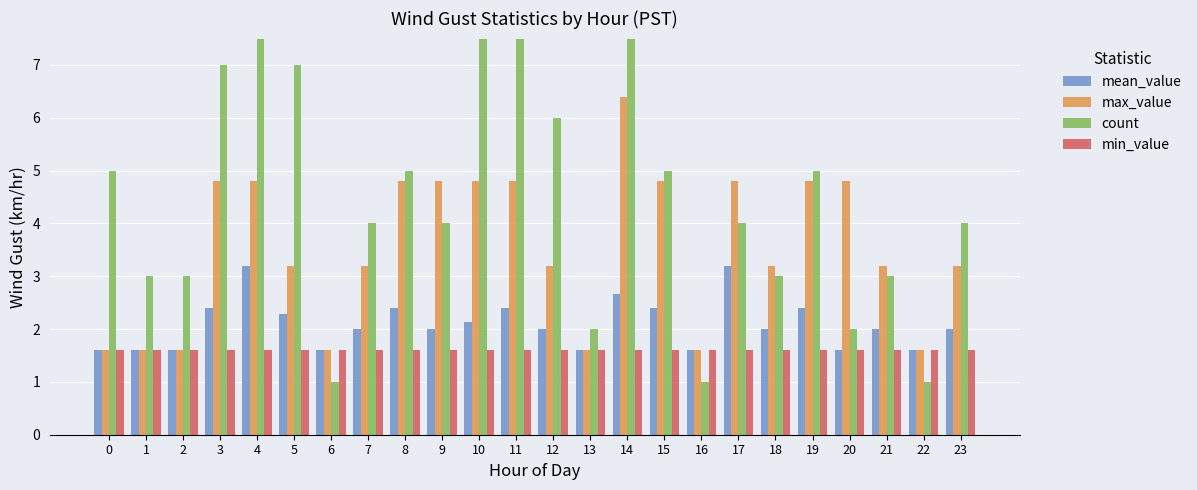

How many bars are there in each group?

4